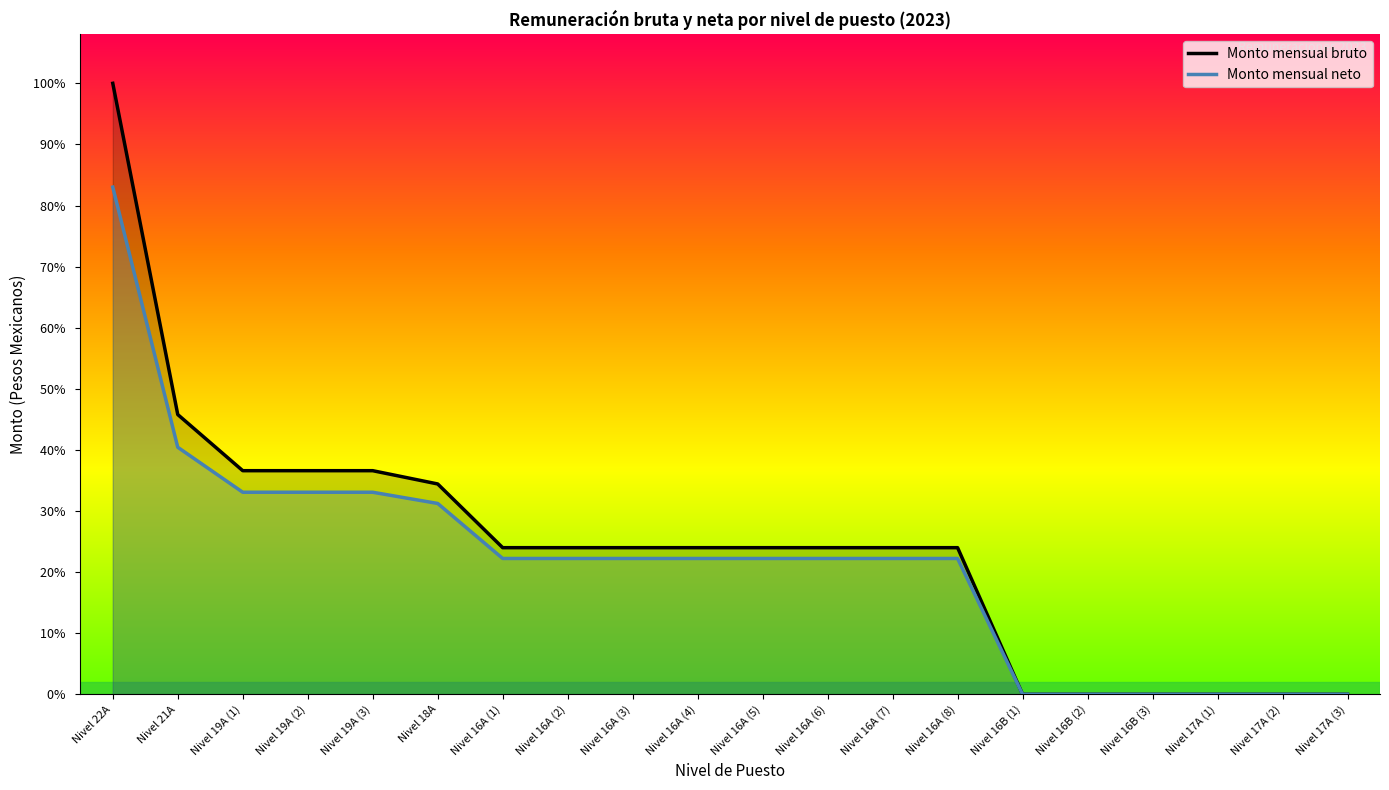

Reading right to left, transcribe all the data shown in this chart.

Monto mensual bruto: 0	0	0	0	0	0	8243	8243	8243	8243	8243	8243	8243	8243	11825	12571	12571	12571	15727	34348
Monto mensual neto: 0	0	0	0	0	0	7636	7636	7636	7636	7636	7636	7636	7636	10729	11359	11359	11359	13888	28512